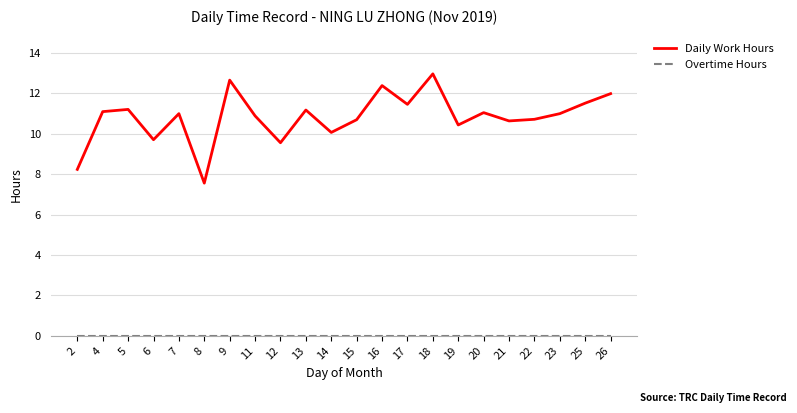

Which label corresponds to the largest value in the chart?

18